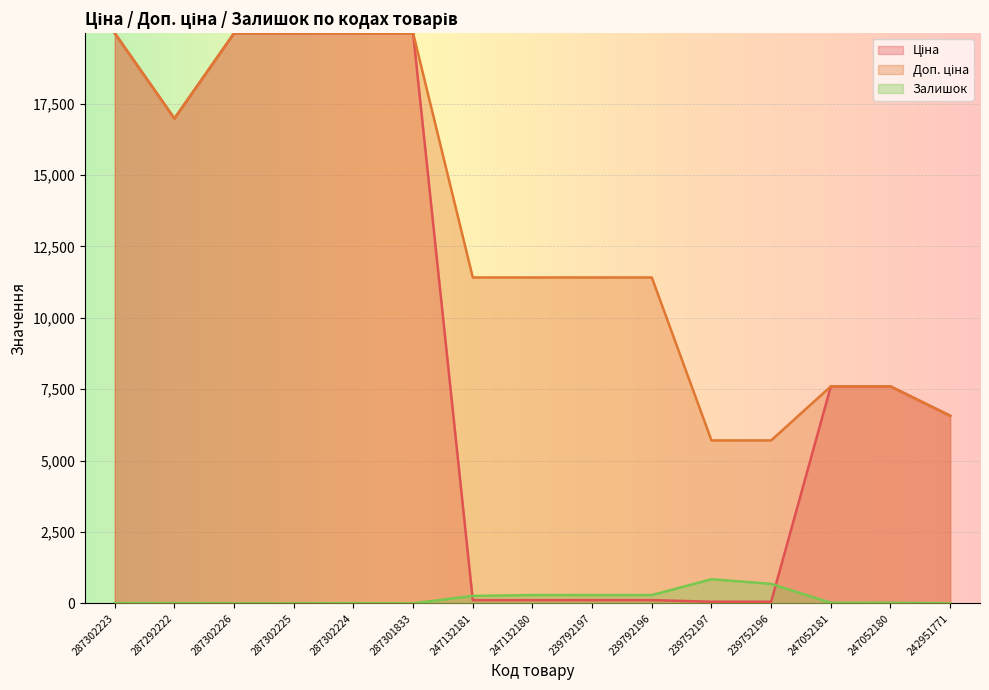

At which label is Ціна closest to 10010?

247052181